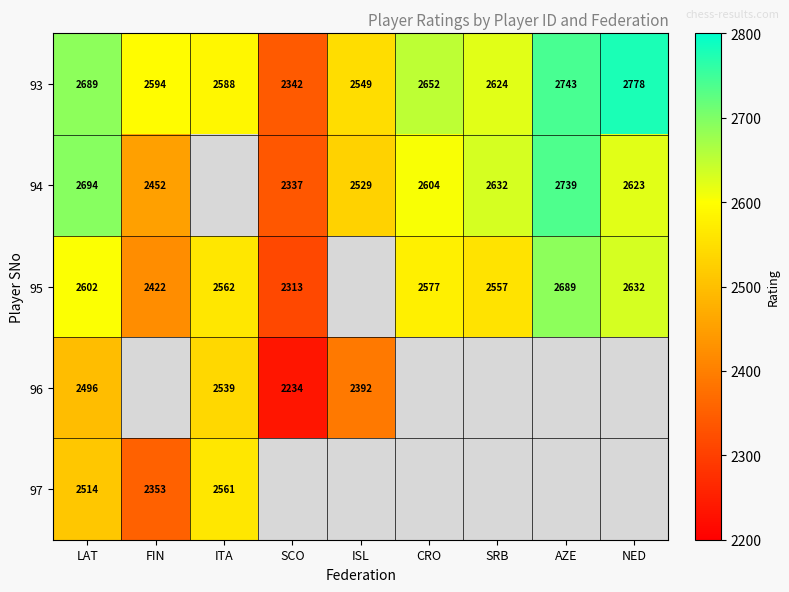

The 93 series shows 1716 at AZE. True or false?

False